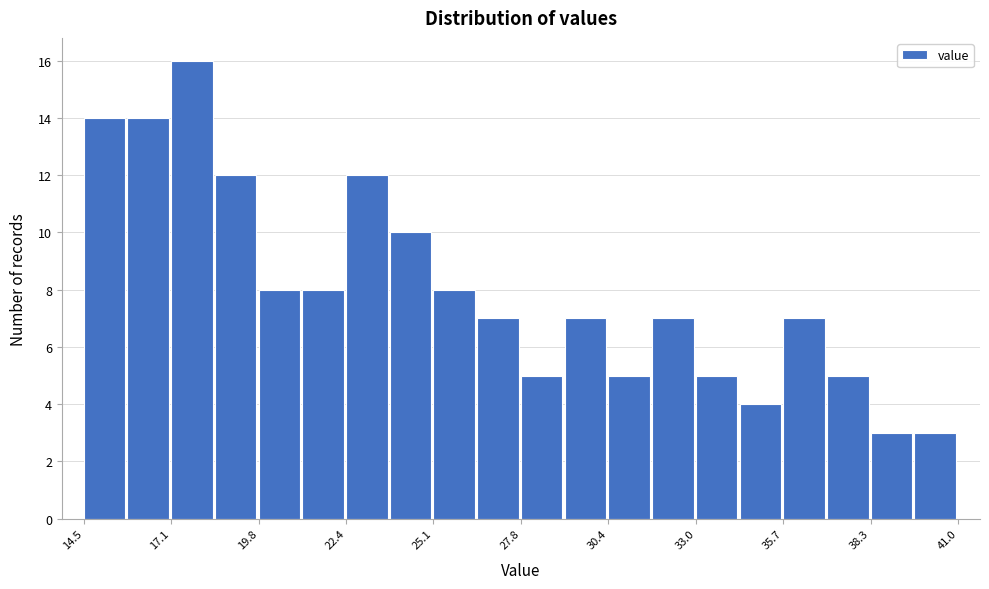

Around what value on the x-axis is the tallest bar? Give the approximate position of its centre, as read against the axis.

18.0